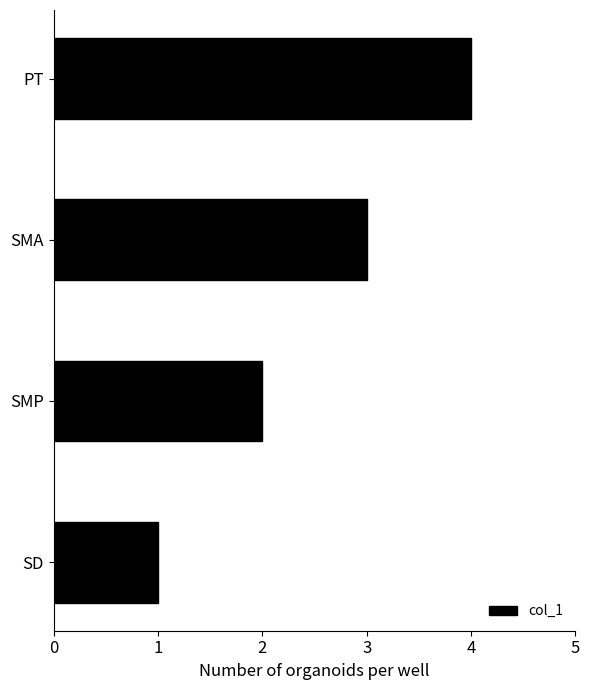

List the labels in order of value, smallest first.

SD, SMP, SMA, PT